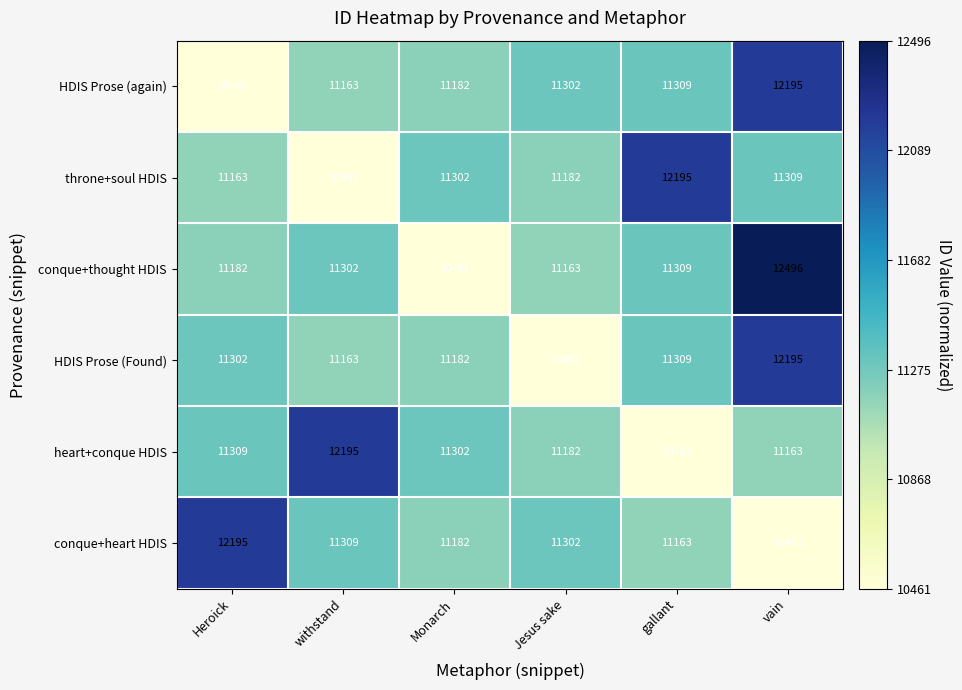

What is the minimum value for conque+heart HDIS?

10461